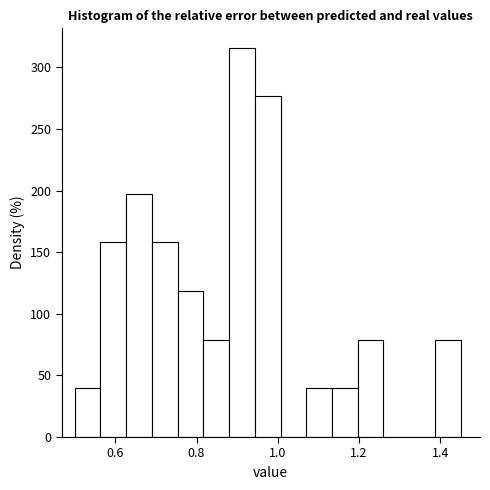

Around what value on the x-axis is the tallest bar? Give the approximate position of its centre, as read against the axis.

0.92